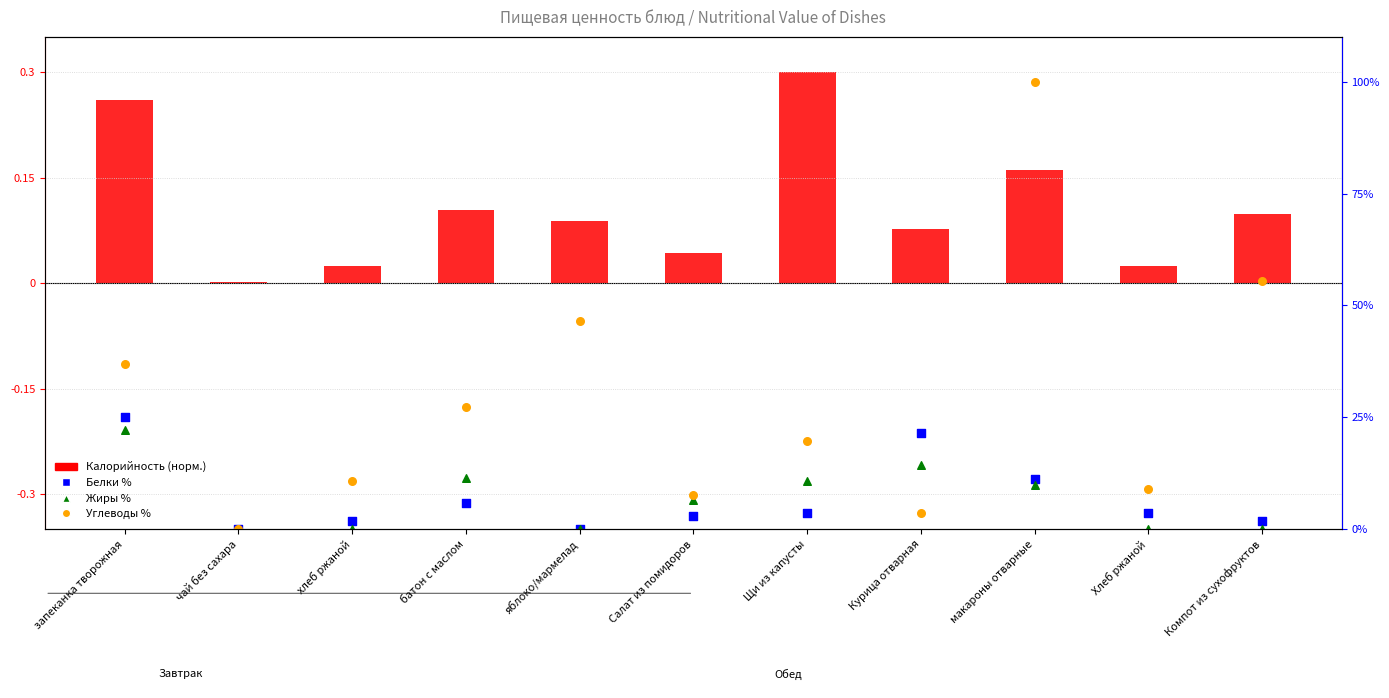

At which category is the sum across all series the highest?

макароны отварные